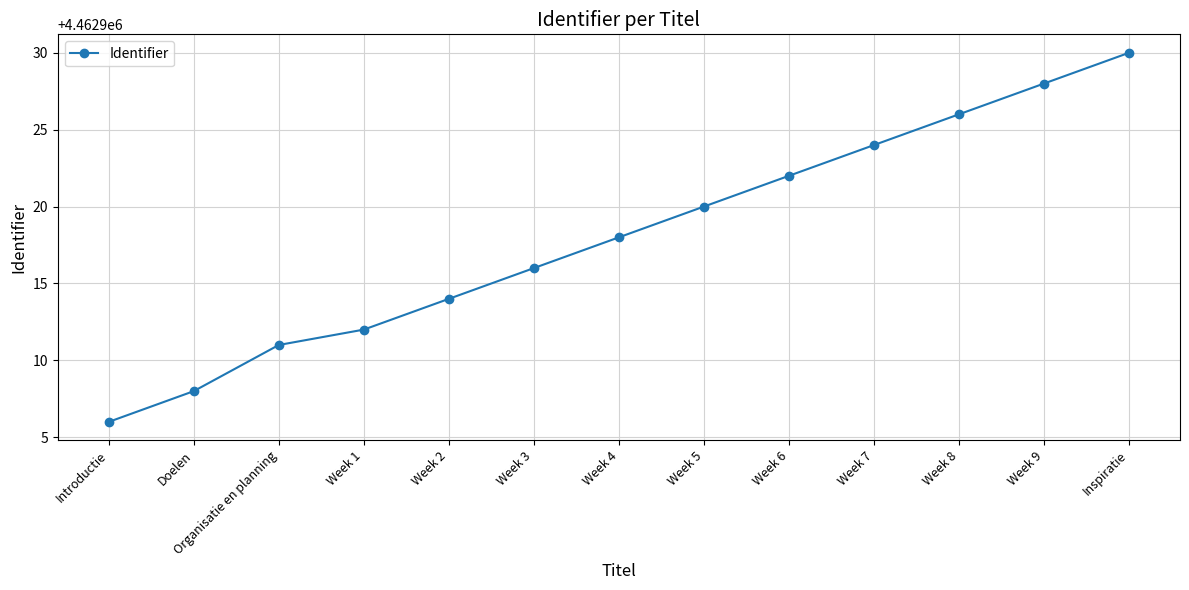

How many data points are less than 4462918?

6